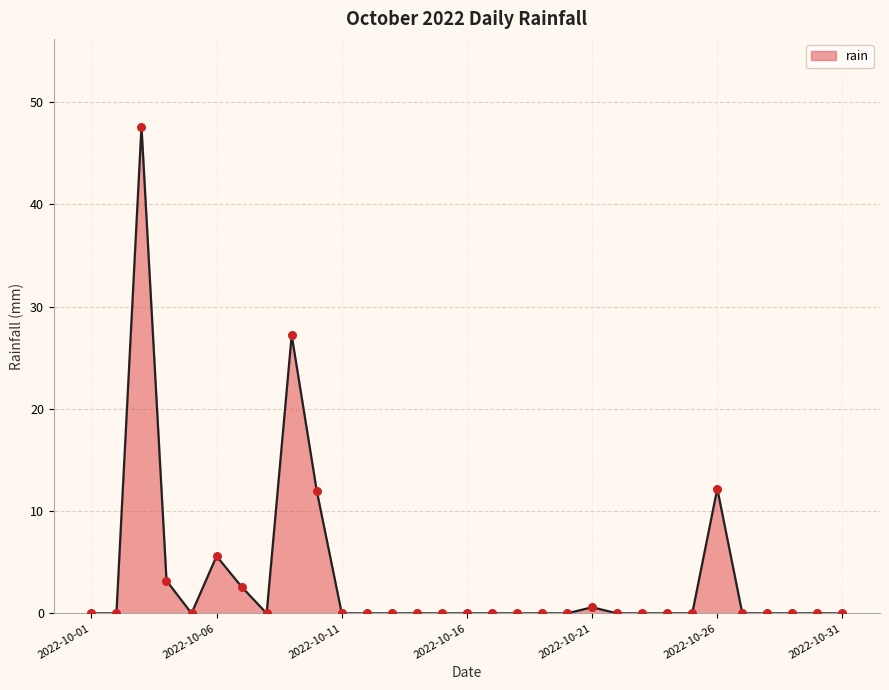

What is the difference between the maximum and minimum values?

47.6